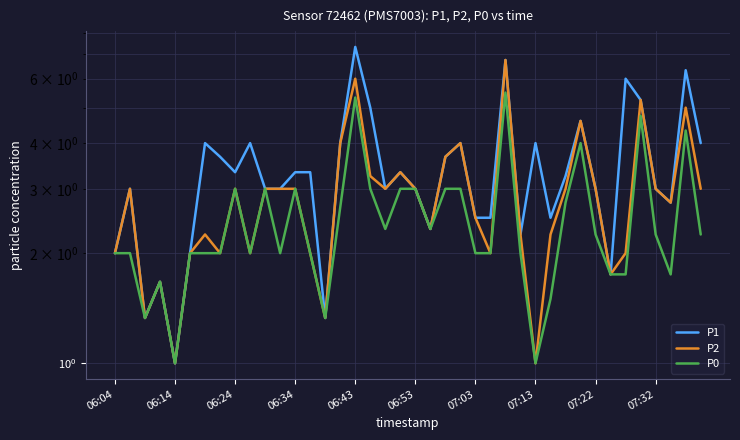

What is the difference between the maximum and minimum values in the P2 series?

5.8